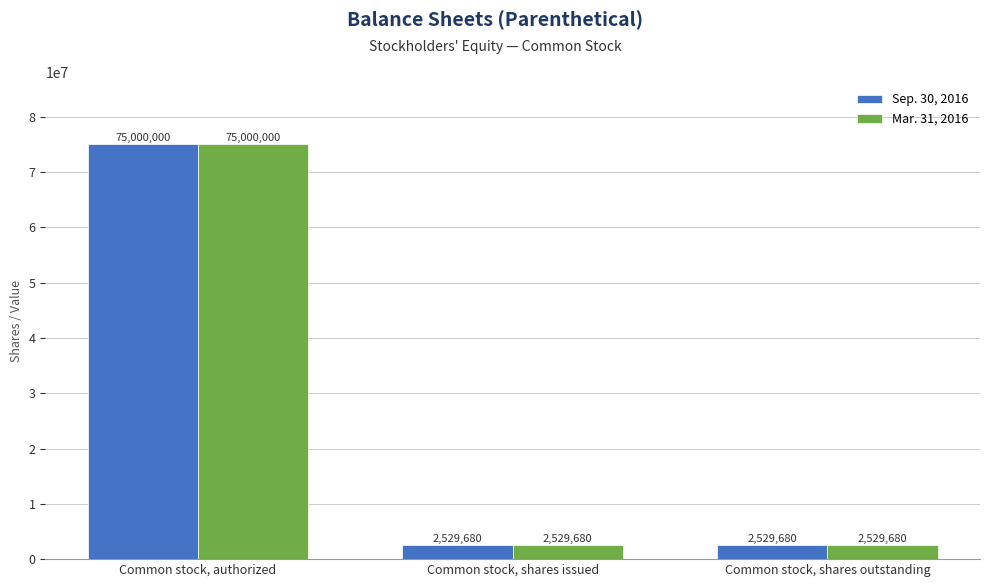

Count the Mar. 31, 2016 values in the range 2529680 to 75000000.

3